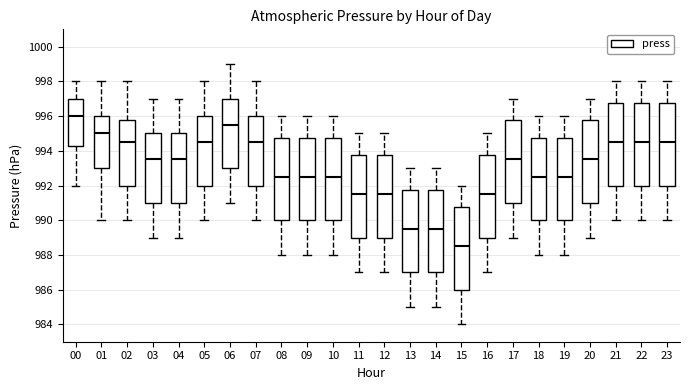

Which box has the lowest median line?

15